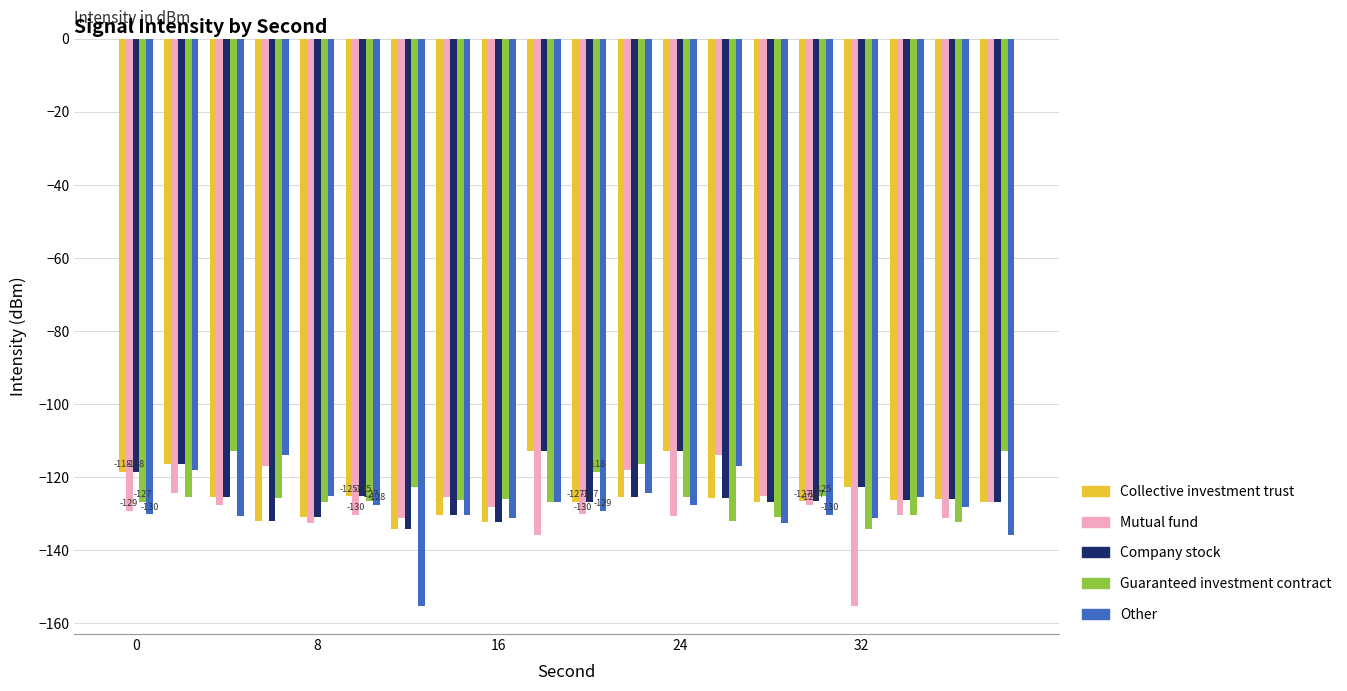

What is the minimum value shown in the chart?

-155.2